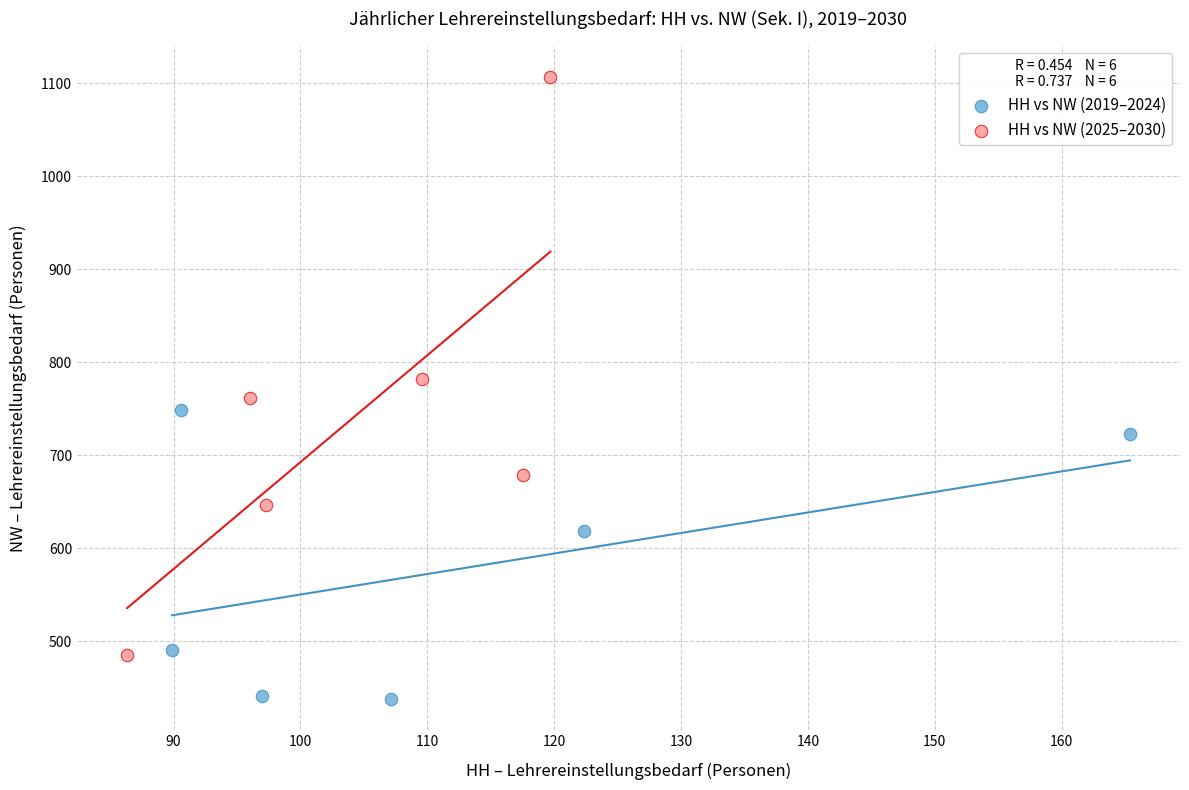

Which series has the widest spread of Y values?

HH vs NW (2025–2030)